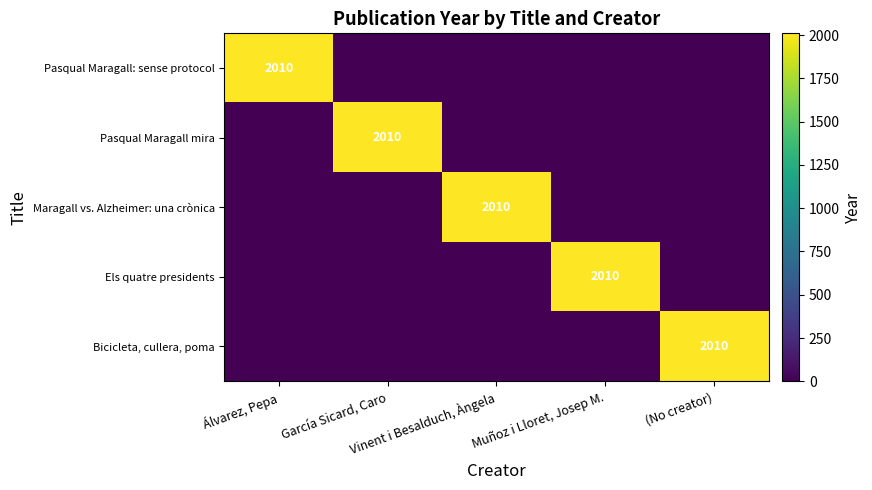

Is it true that Pasqual Maragall mira equals 0 at Álvarez, Pepa?

True